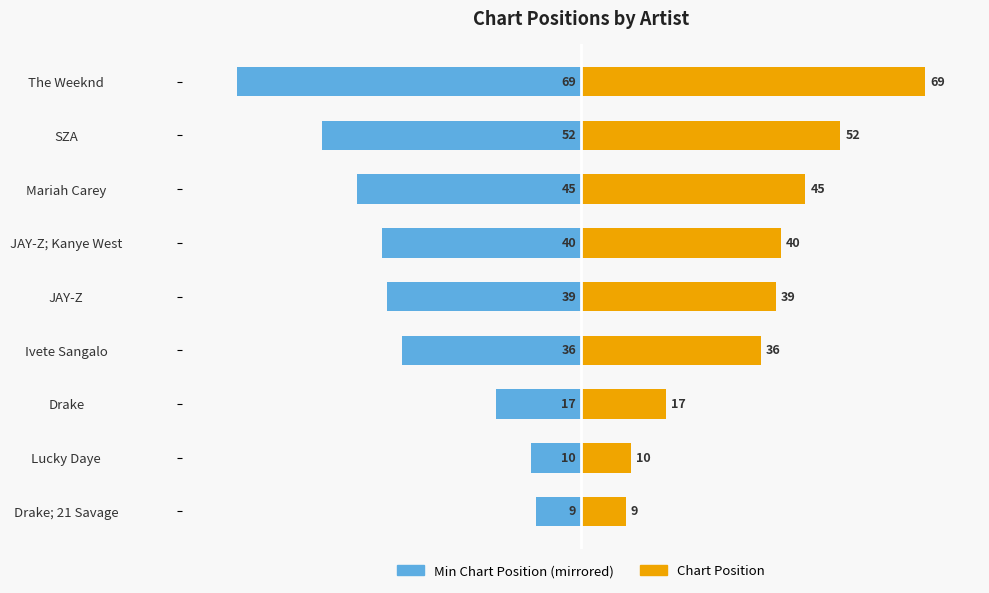

At how many categories does at least one series exceed -57?

9